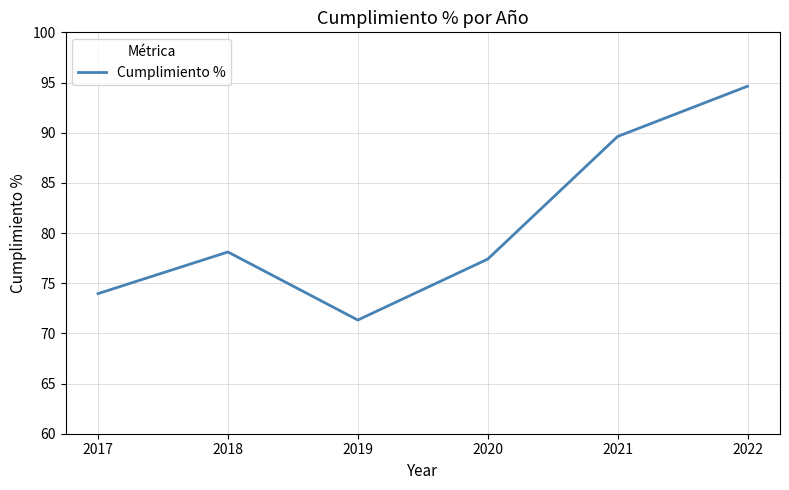

Approximately how many times larger is the value at 2020 compared to 2018?

1.0